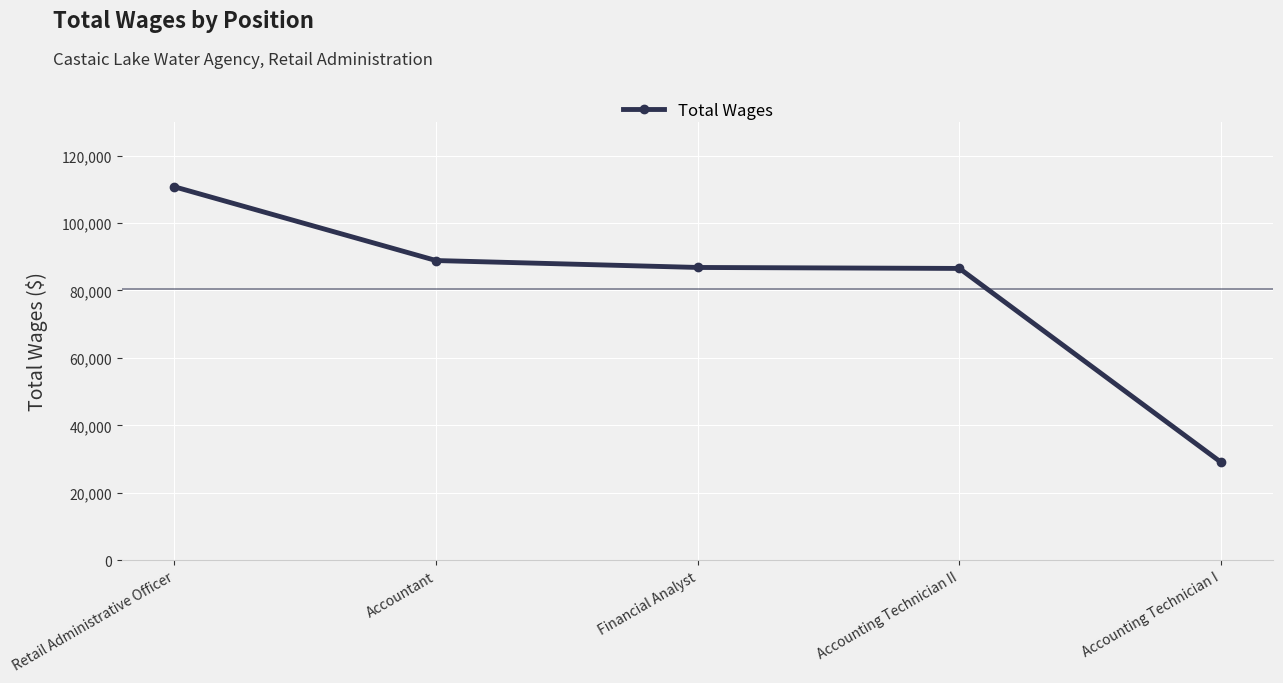

What is the smallest value displayed?

29038